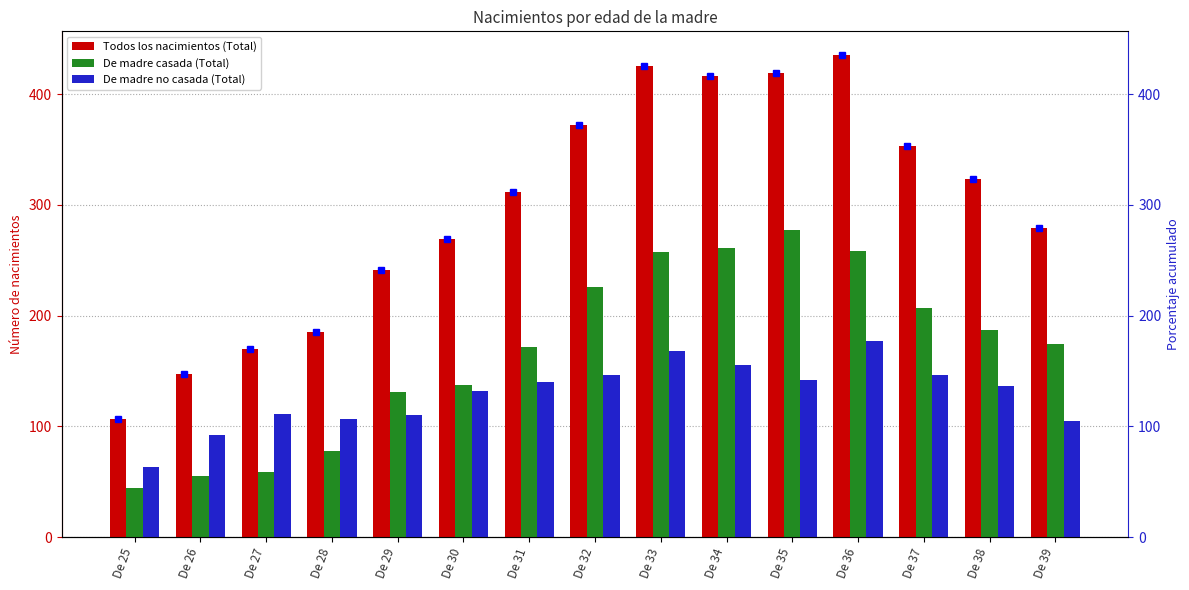

What is the smallest value displayed?

44